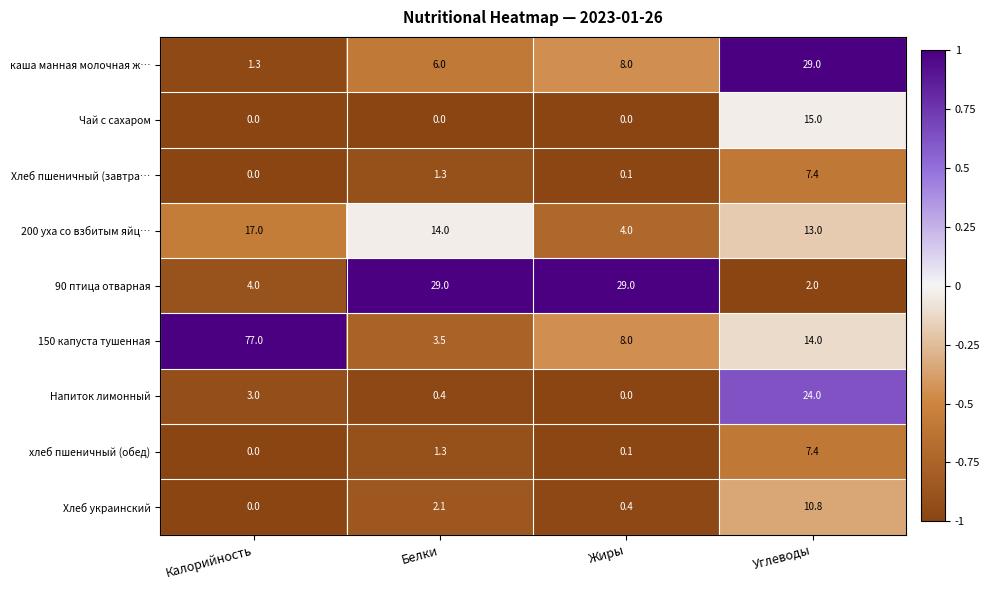

At which category is the sum across all series the highest?

Углеводы